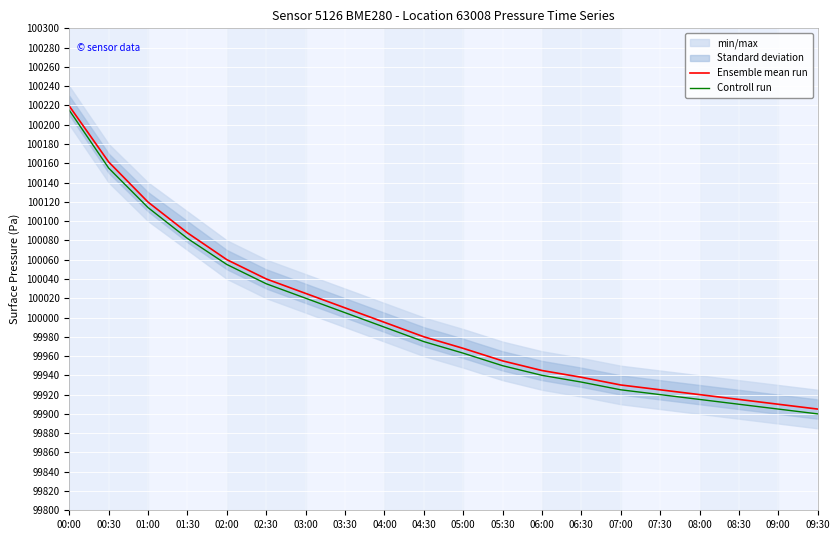

True or false: Ensemble mean run and Controll run cross at least once.

False